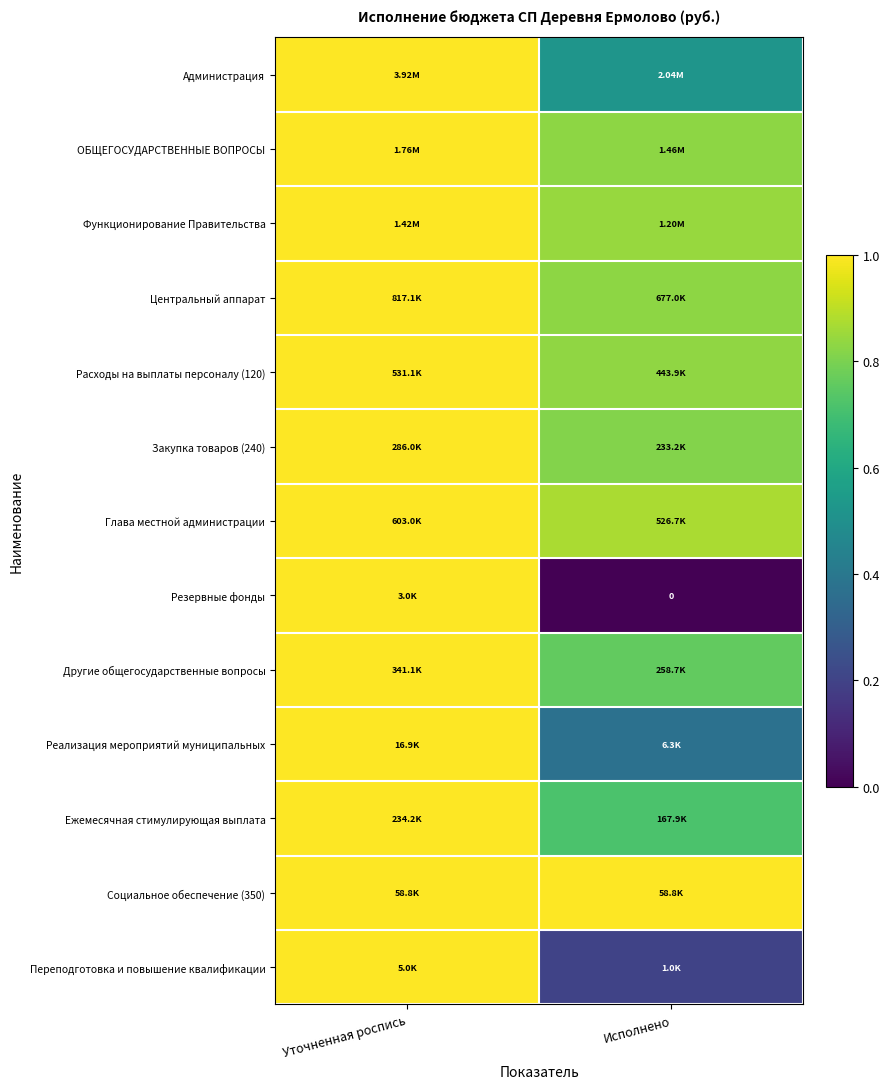

The value of Социальное обеспечение (350) at Исполнено is 0.6. True or false?

False